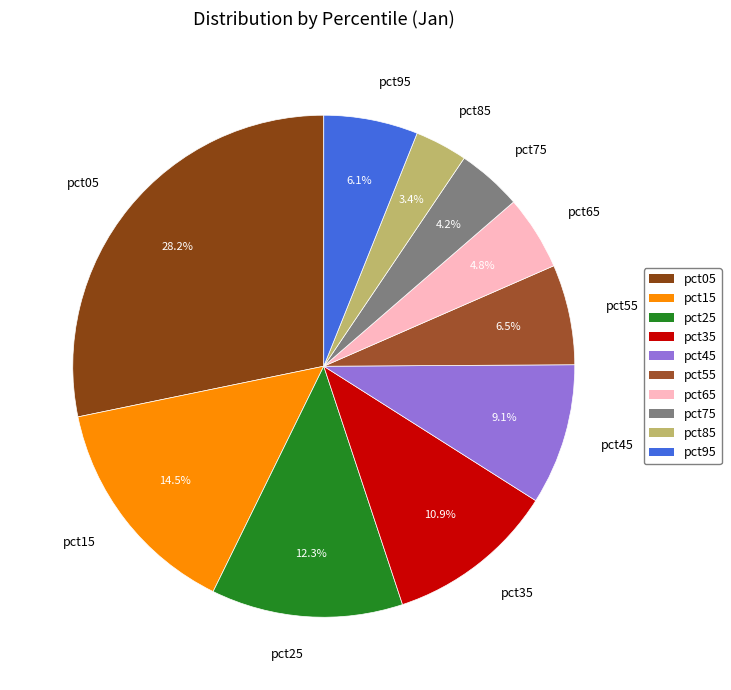

Is the sum of pct35 and pct85 greater than half?

No